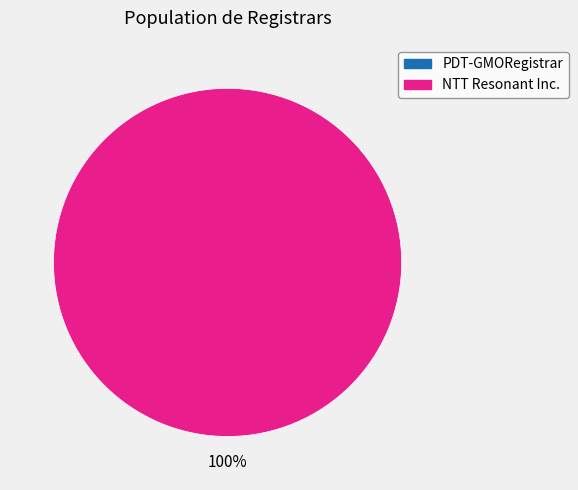

Which category has the biggest portion of the pie?

NTT Resonant Inc.